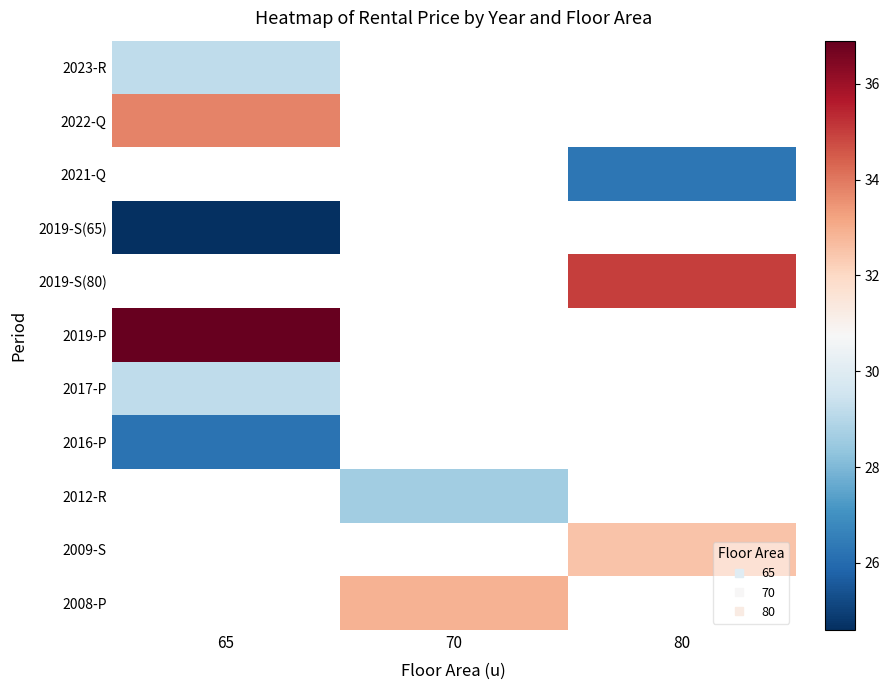

At how many categories does at least one series exceed 34?

2